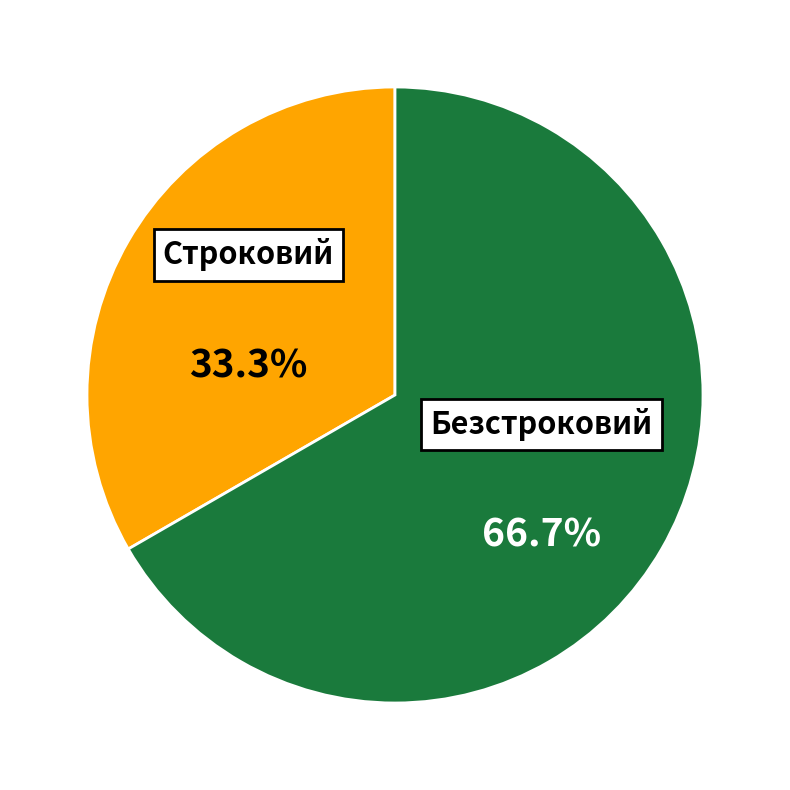

Is there a majority slice in this chart?

Yes